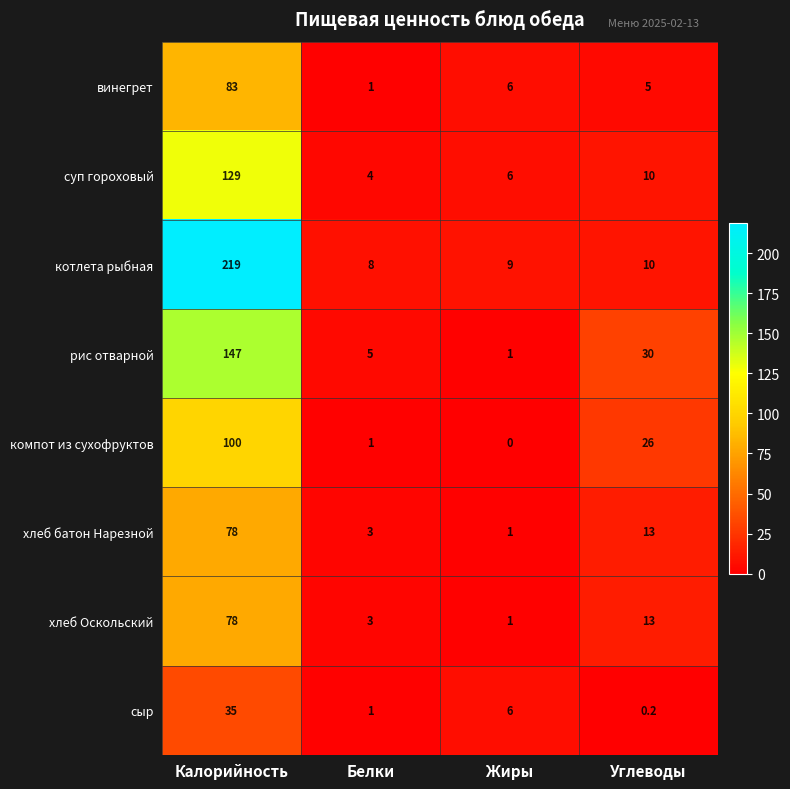

The value of компот из сухофруктов at Жиры is 30.8. True or false?

False